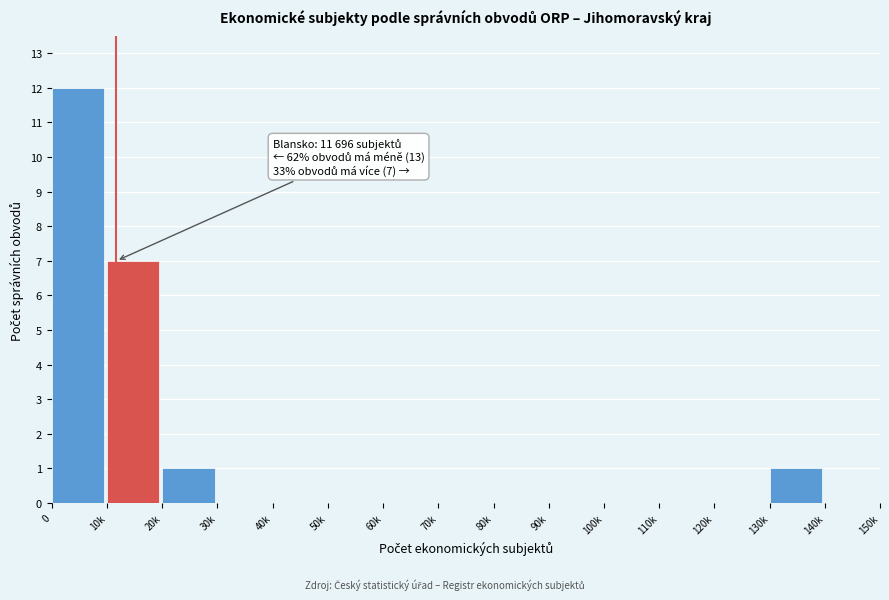

Reading left to right, extract all data points from this chart.

0=12	10k=7	20k=1	30k=0	40k=0	50k=0	60k=0	70k=0	80k=0	90k=0	100k=0	110k=0	120k=0	130k=1	140k=0